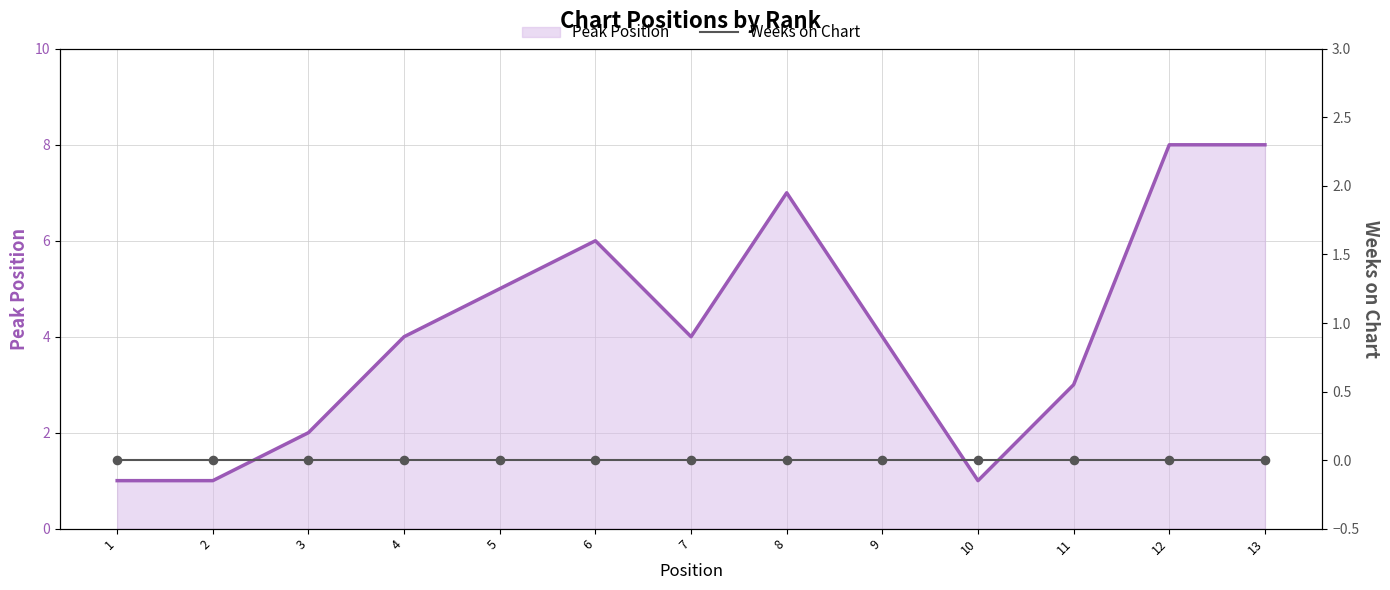

Which series has the largest total across all categories?

Peak Position